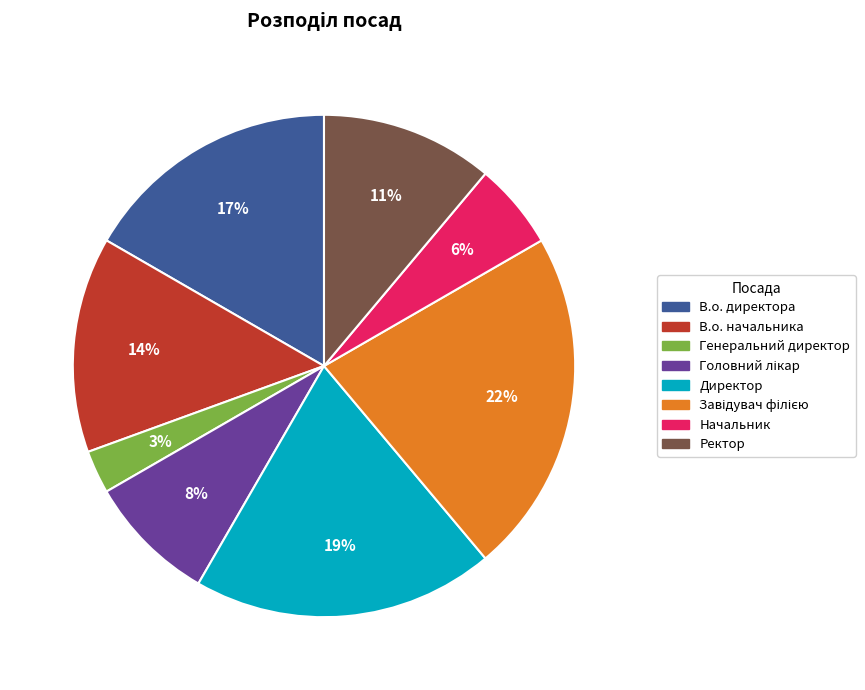

To the nearest percent, what is the difference between the largest and smallest slice percentages?

19%